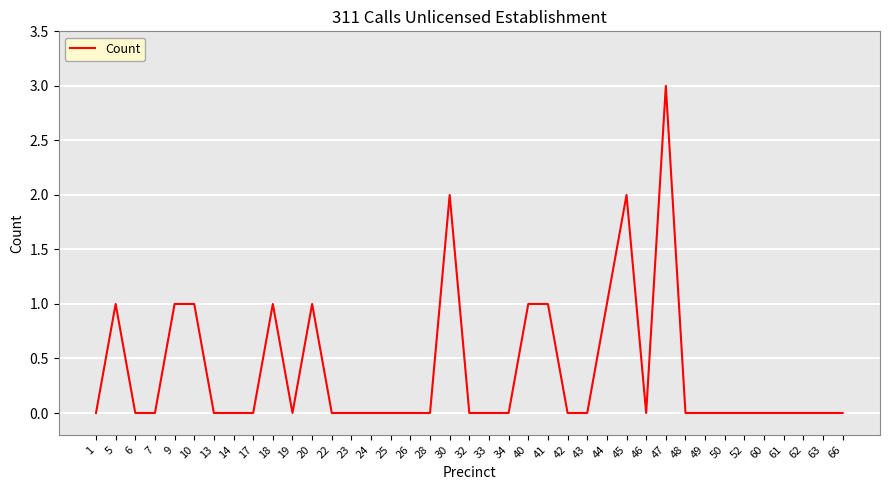

The value at 49 is 2. True or false?

False